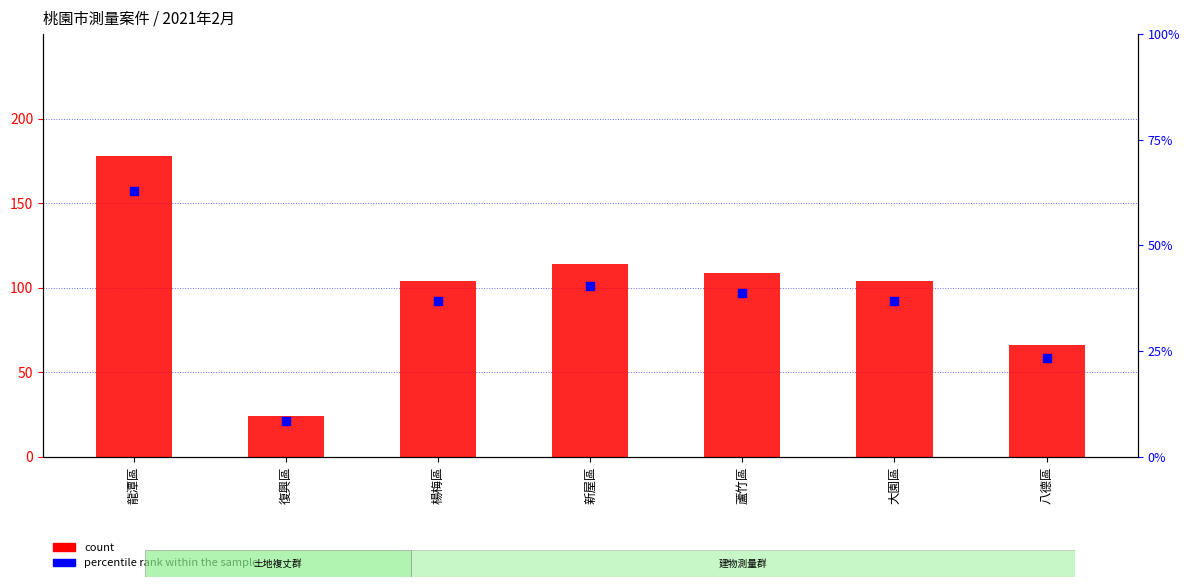

Which series has the largest total across all categories?

count